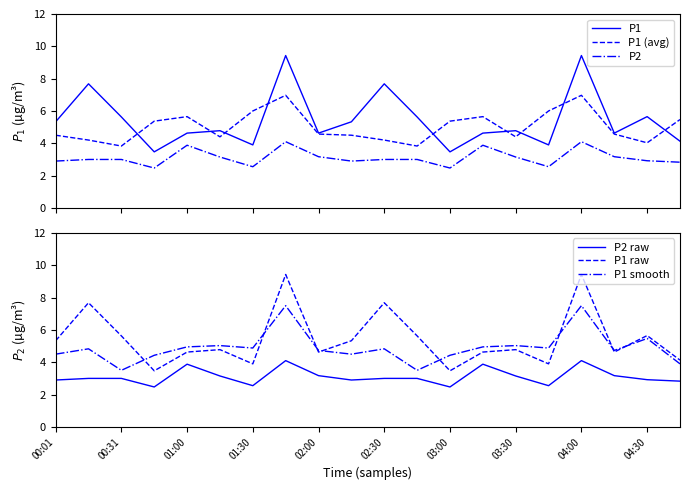

How many lines are shown in the chart?

6